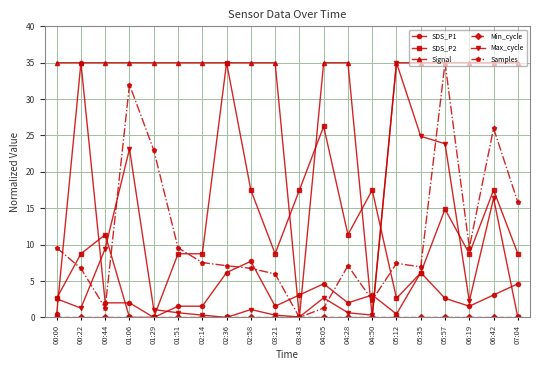

Which series has the largest total across all categories?

Signal